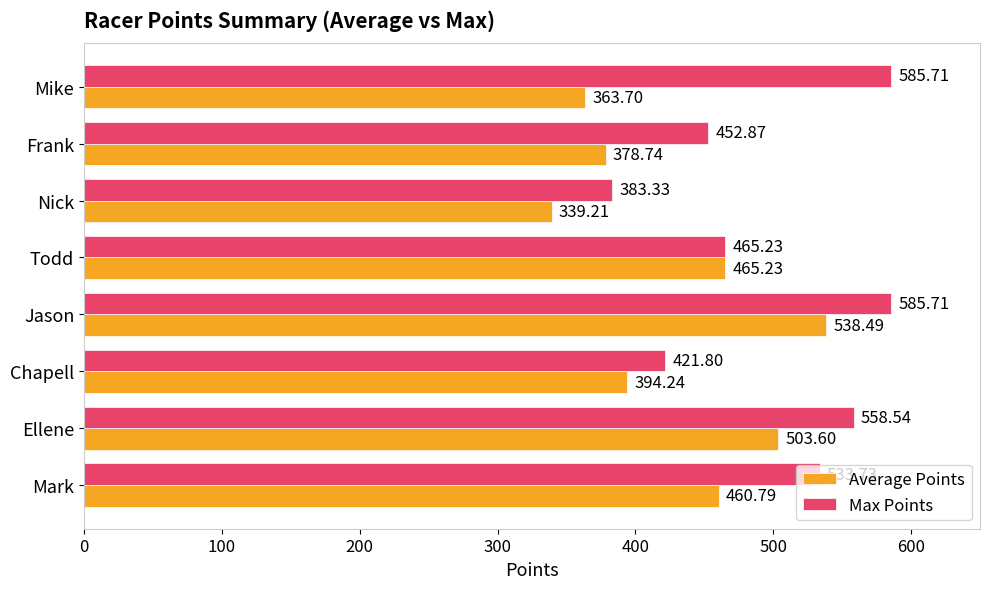

What is the sum of all Average Points values?

3444.0